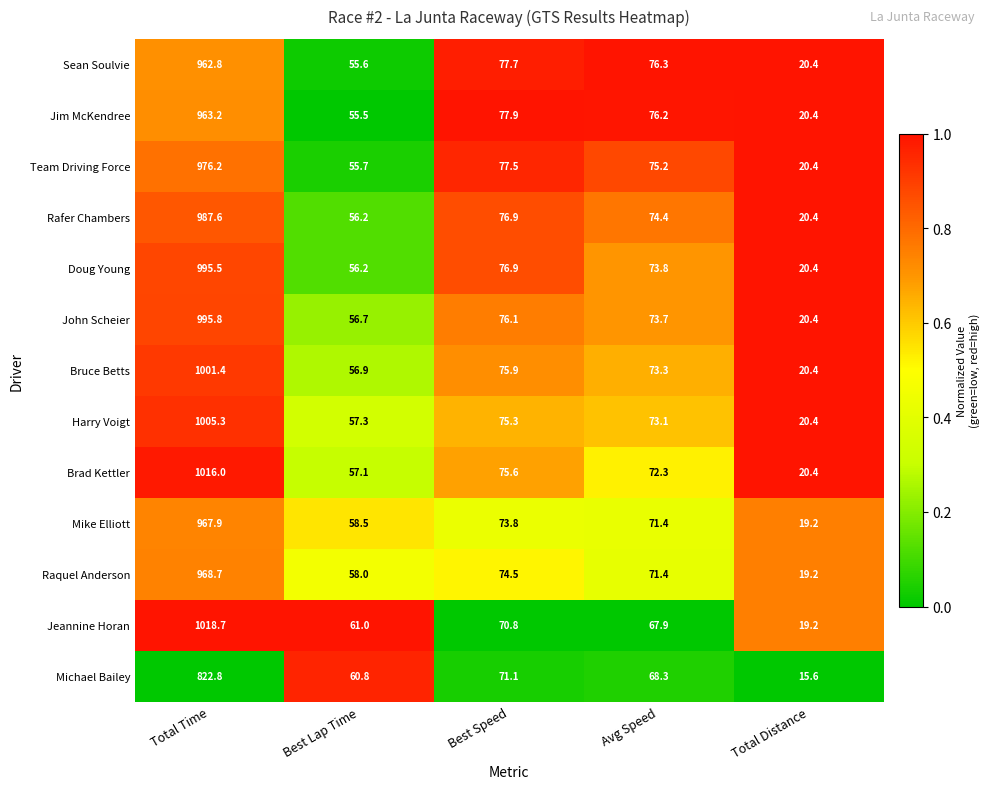

What is the total value across all series at Best Speed?

980.0